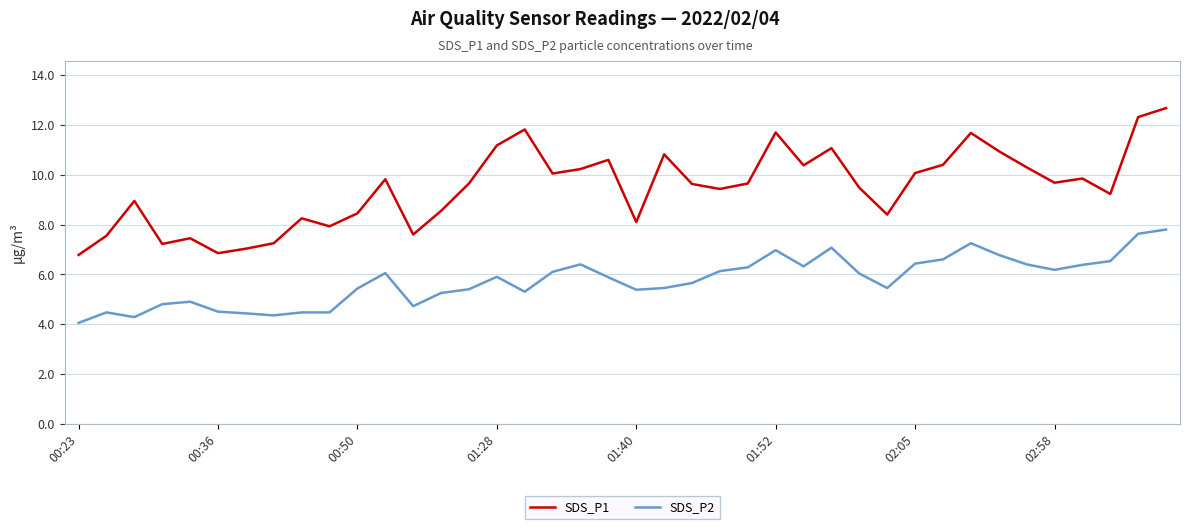

List the series in order of their overall mean, lowest first.

SDS_P2, SDS_P1